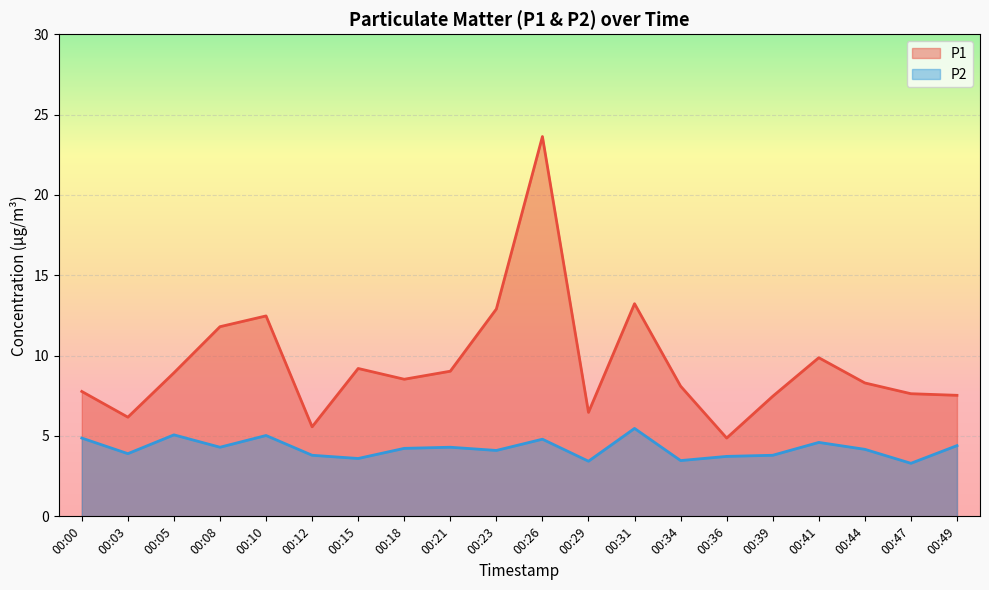

How many data points in P2 are less than 4?

8